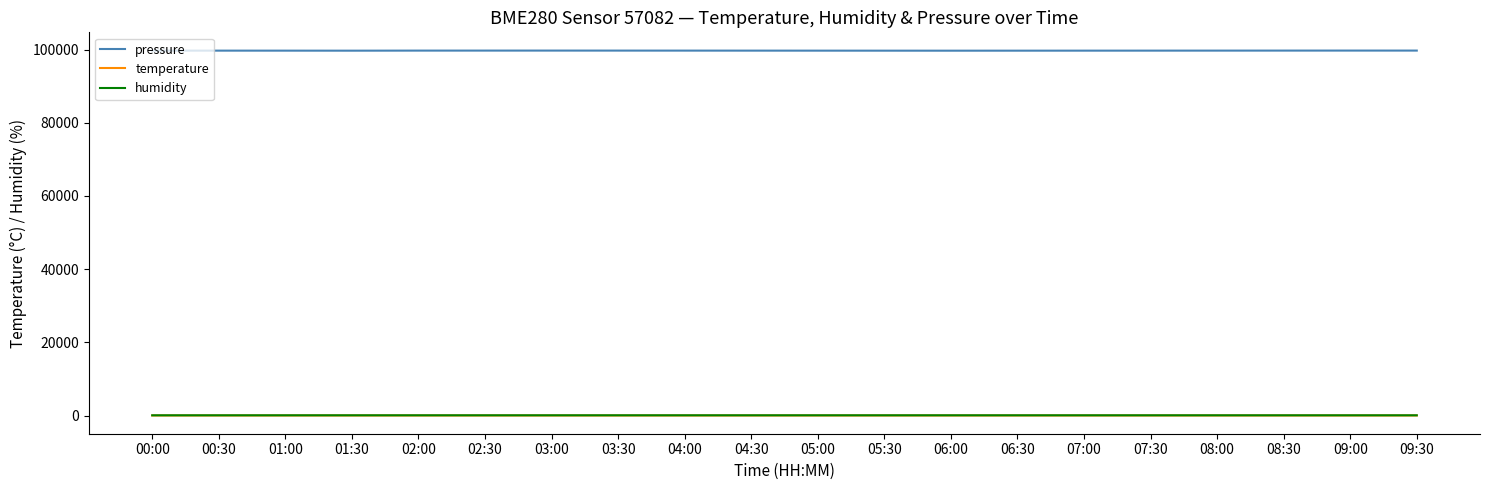

What is the total value across all series at 07:00?

99780.0